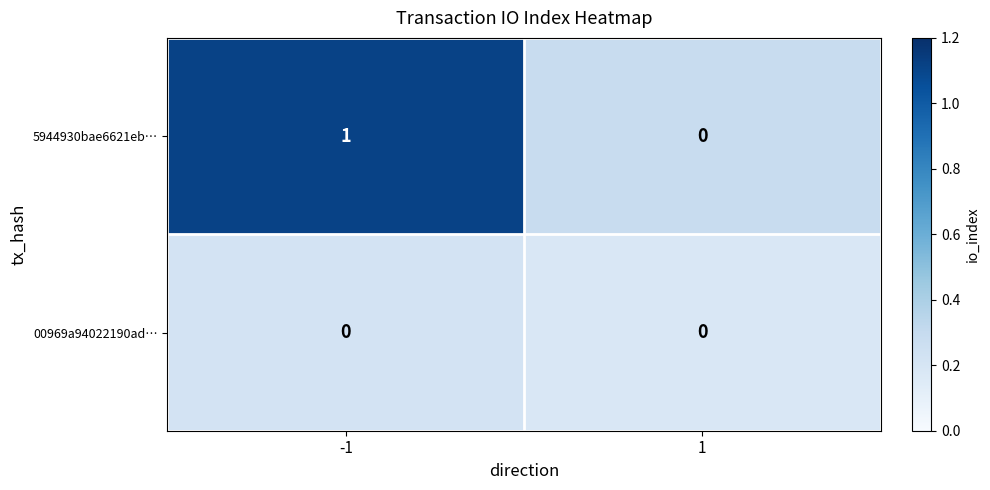

The 00969a94022190ad… series shows 0 at 1. True or false?

True